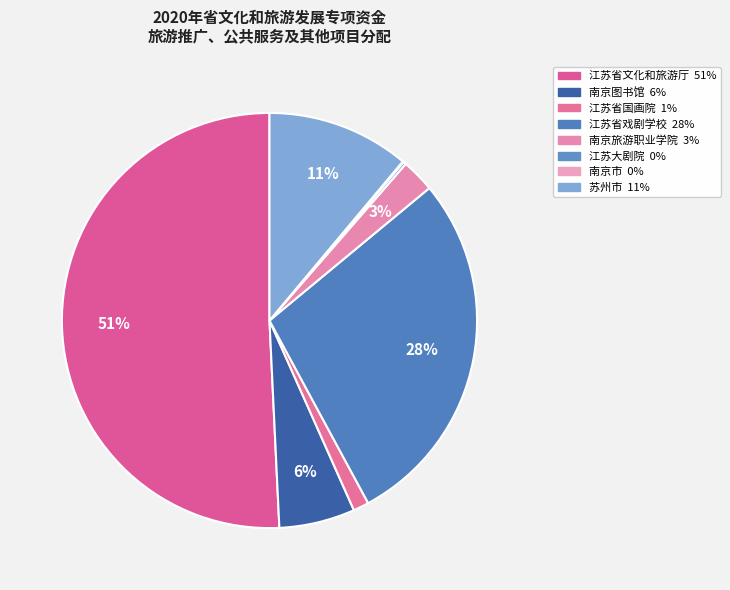

The 苏州市 slice represents 22% of the pie. True or false?

False